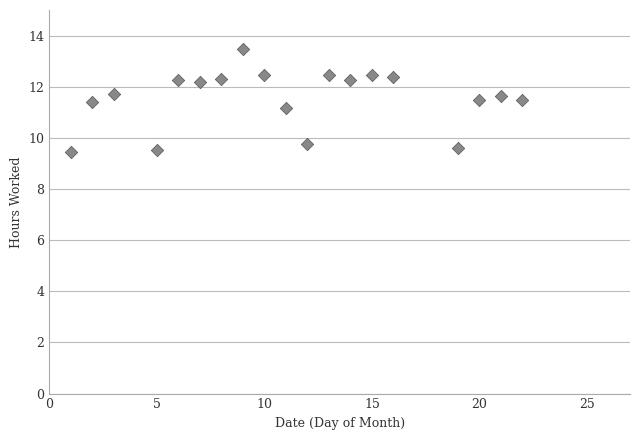

What Y value in the scatter plot is closest to 11?

11.2